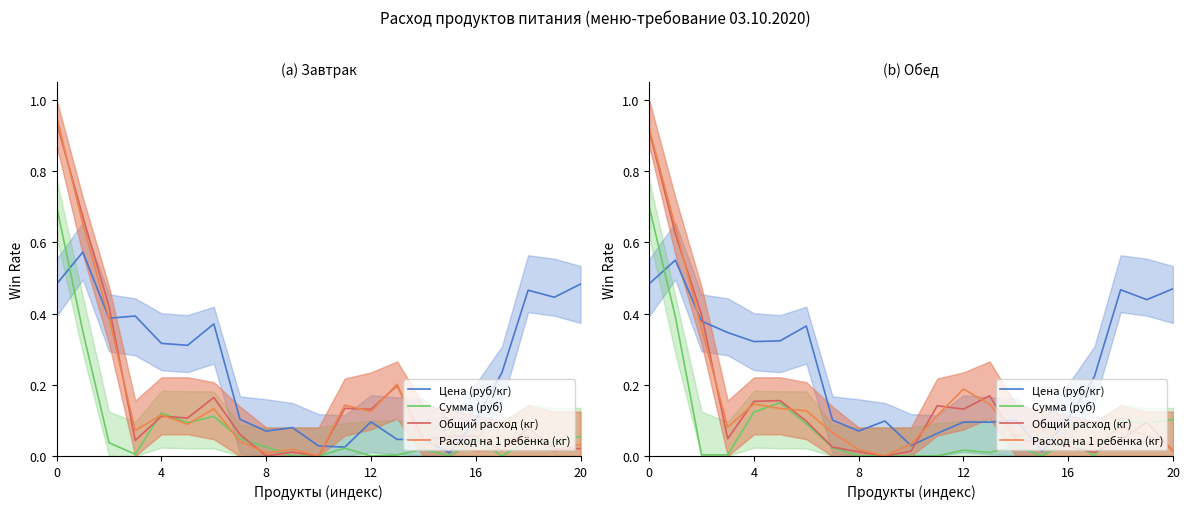

True or false: Общий расход (кг) has a value of 0.1 at 6.

False